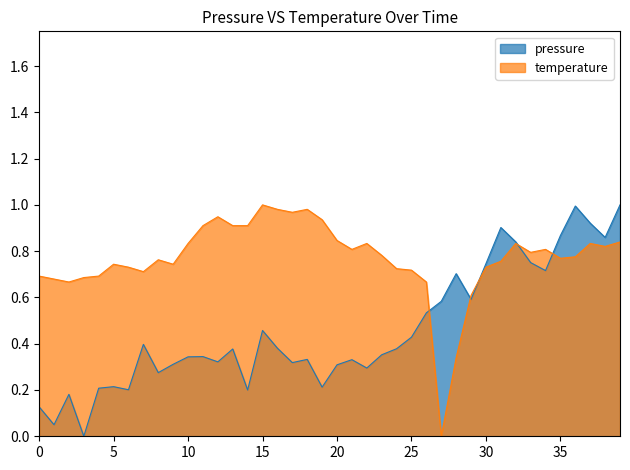

Reading right to left, transcribe all the data shown in this chart.

pressure: 1.0	0.9	0.9	1.0	0.9	0.7	0.8	0.8	0.9	0.7	0.6	0.7	0.6	0.5	0.4	0.4	0.4	0.3	0.3	0.3	0.2	0.3	0.3	0.4	0.5	0.2	0.4	0.3	0.3	0.3	0.3	0.3	0.4	0.2	0.2	0.2	0.0	0.2	0.0	0.1
temperature: 0.8	0.8	0.8	0.8	0.8	0.8	0.8	0.8	0.8	0.7	0.6	0.3	0.0	0.7	0.7	0.7	0.8	0.8	0.8	0.8	0.9	1.0	1.0	1.0	1.0	0.9	0.9	0.9	0.9	0.8	0.7	0.8	0.7	0.7	0.7	0.7	0.7	0.7	0.7	0.7